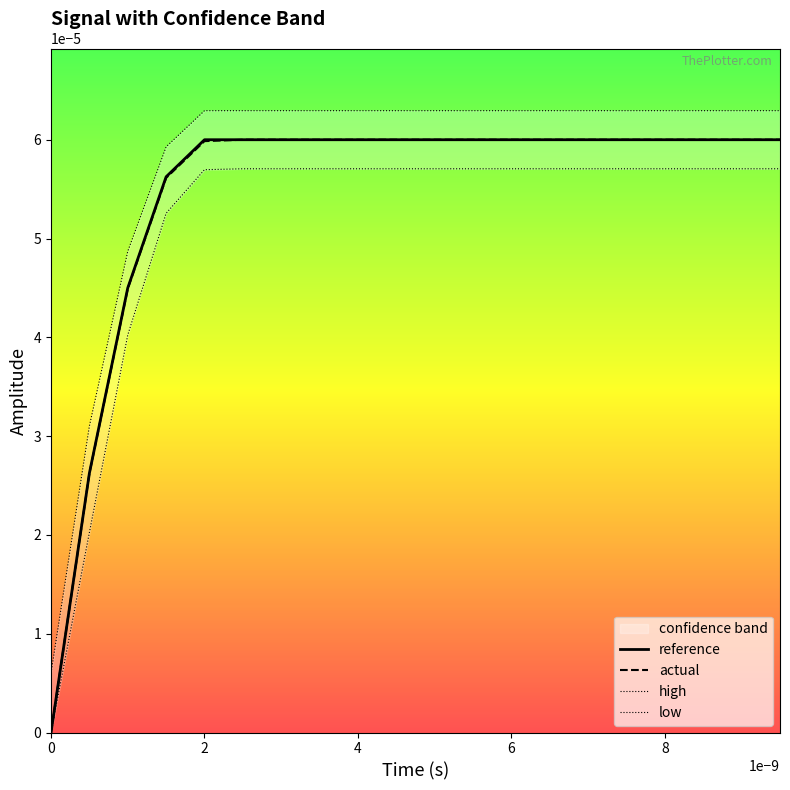

Rank the series by their maximum value, from lowest to highest.

low, reference, actual, high